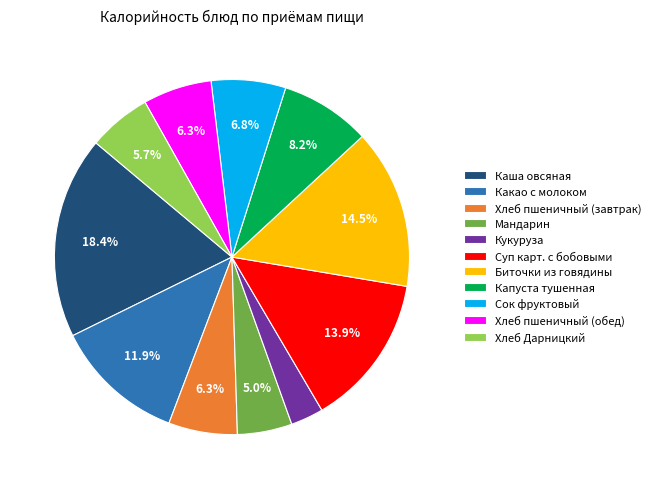

What portion of the pie excludes Какао с молоком?

88.1%